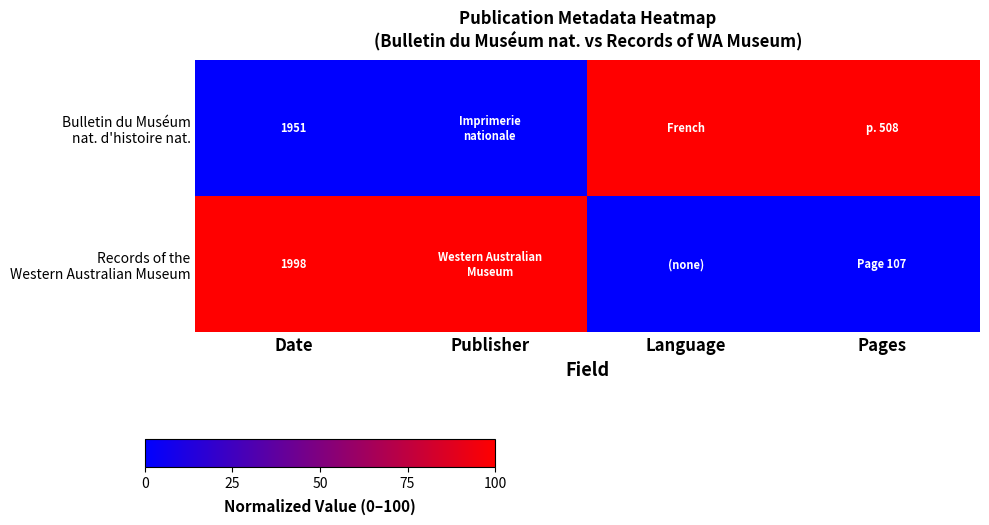

What is the difference between the second highest and minimum values in the Bulletin du Muséum nat. d'histoire nat. series?

100